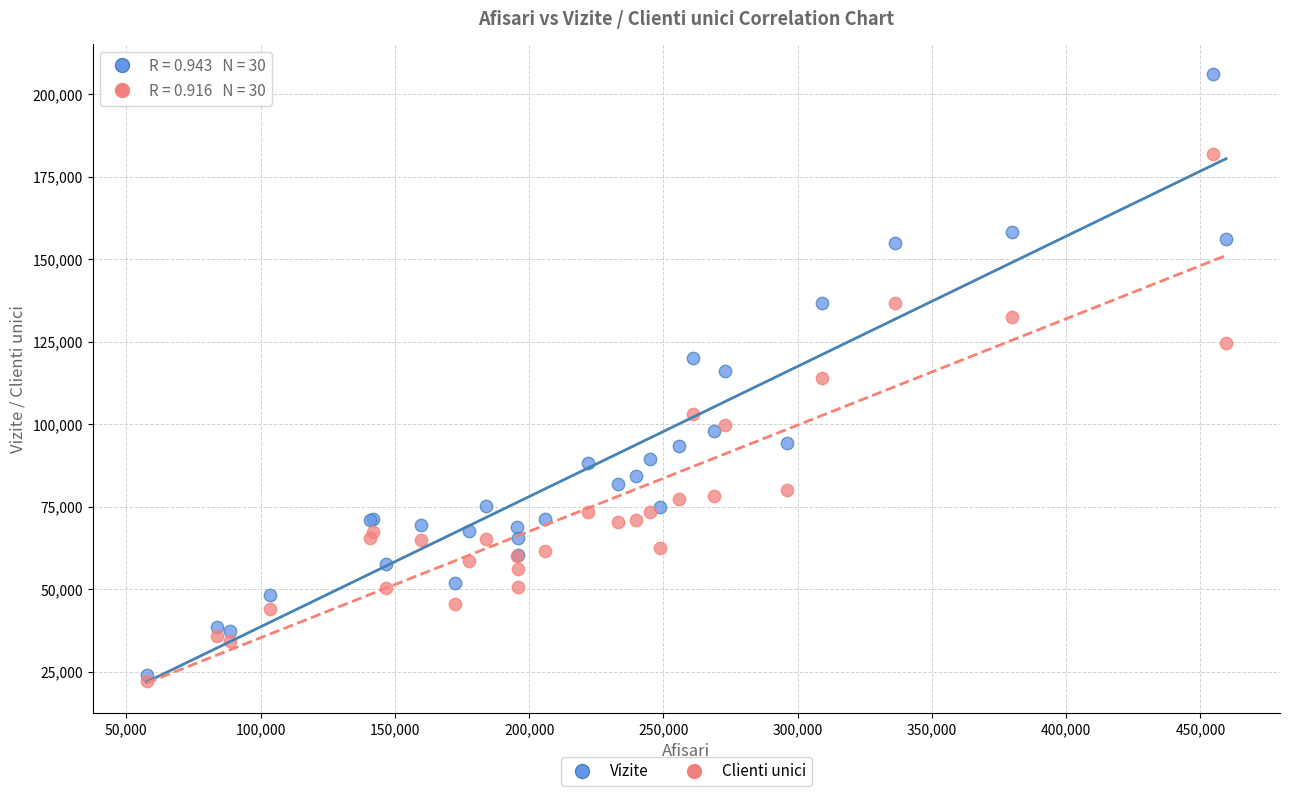

What are all the series names shown in the legend?

Vizite, Clienti unici